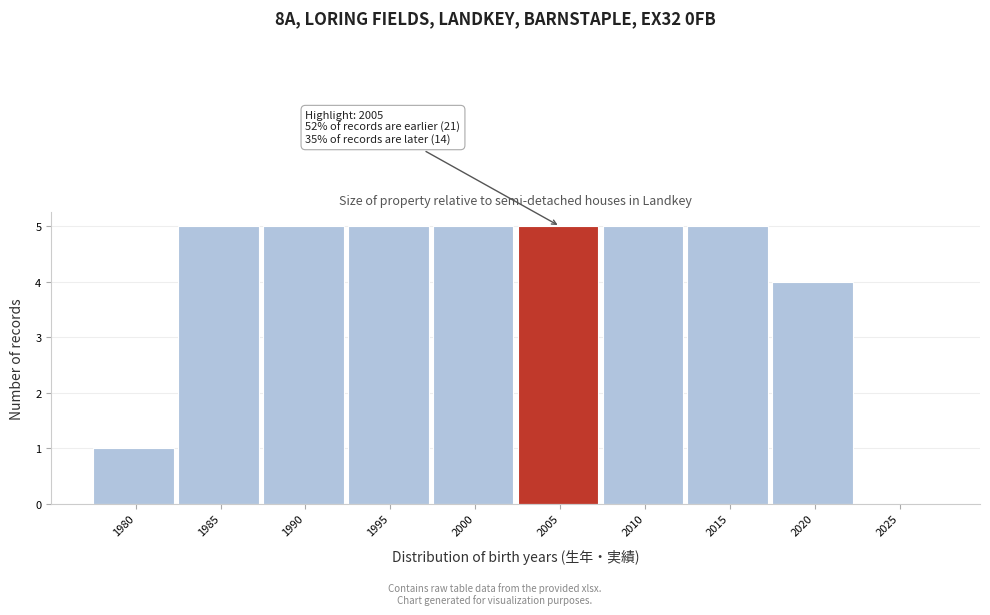

Reading right to left, extract all data points from this chart.

2025=0	2020=4	2015=5	2010=5	2005=5	2000=5	1995=5	1990=5	1985=5	1980=1